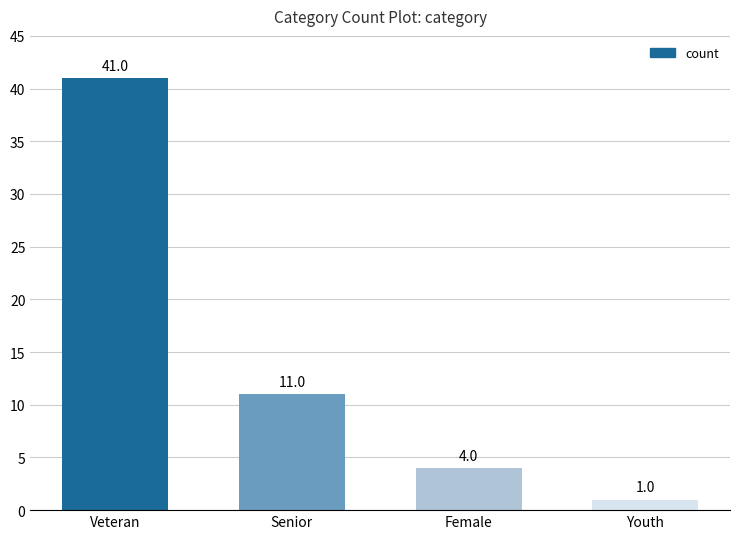

What is the maximum value shown in the chart?

41